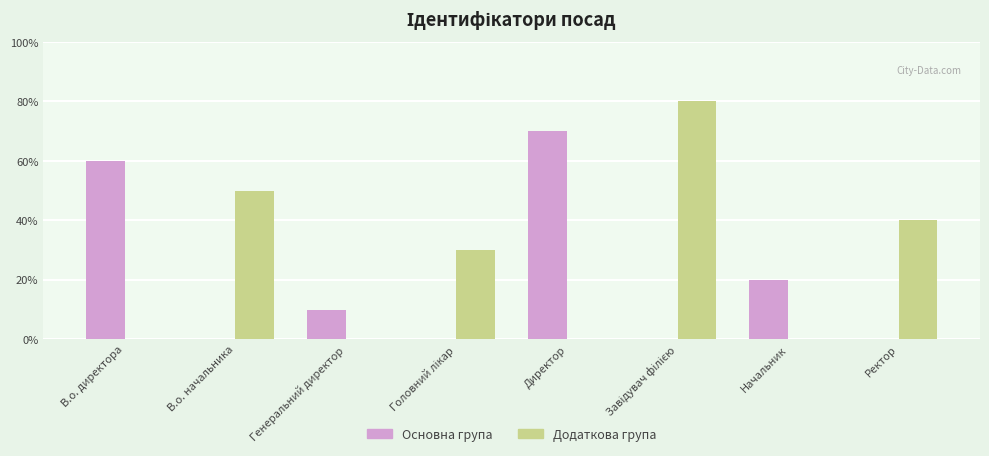

At which label does Основна група first exceed 1?

В.о. директора